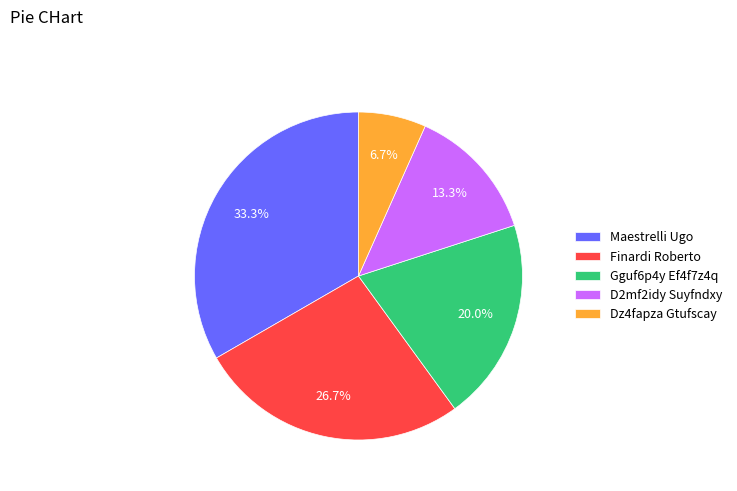

Which slice is the smallest?

Dz4fapza Gtufscay